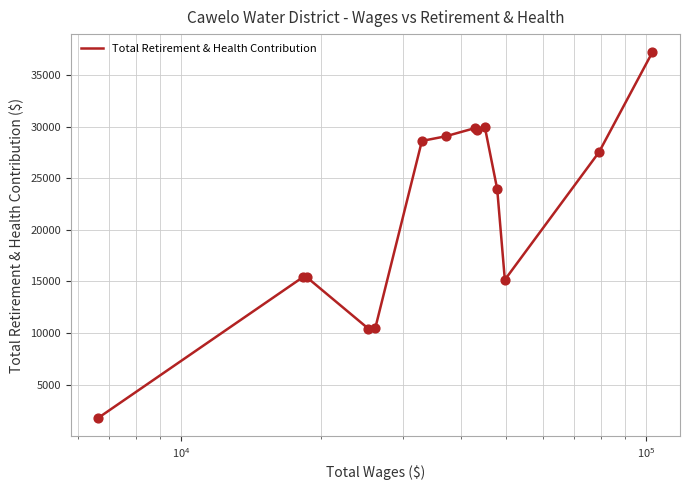

What is the greatest value displayed?

37190